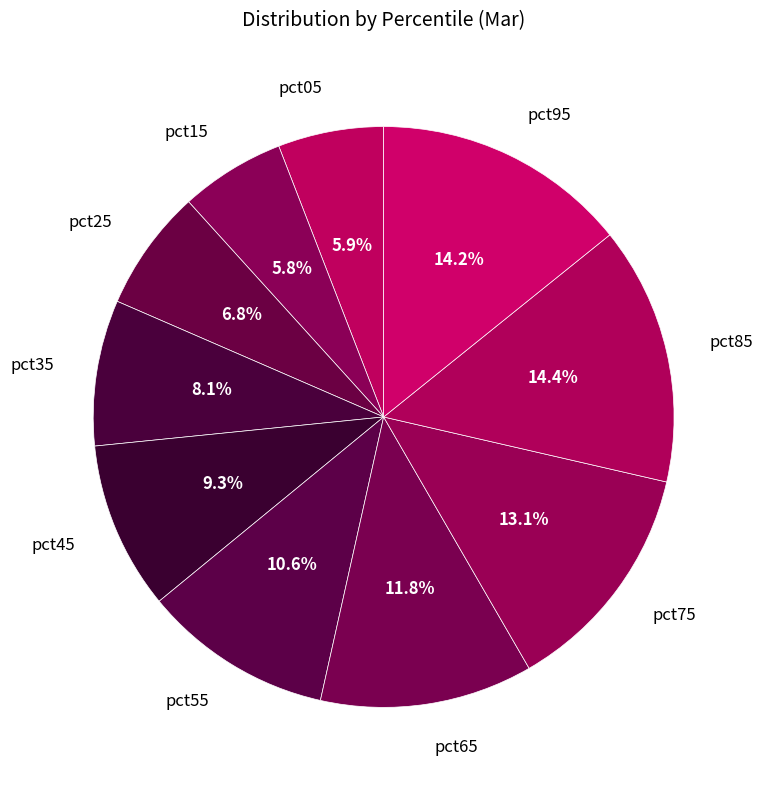

Count the number of slices in the pie.

10